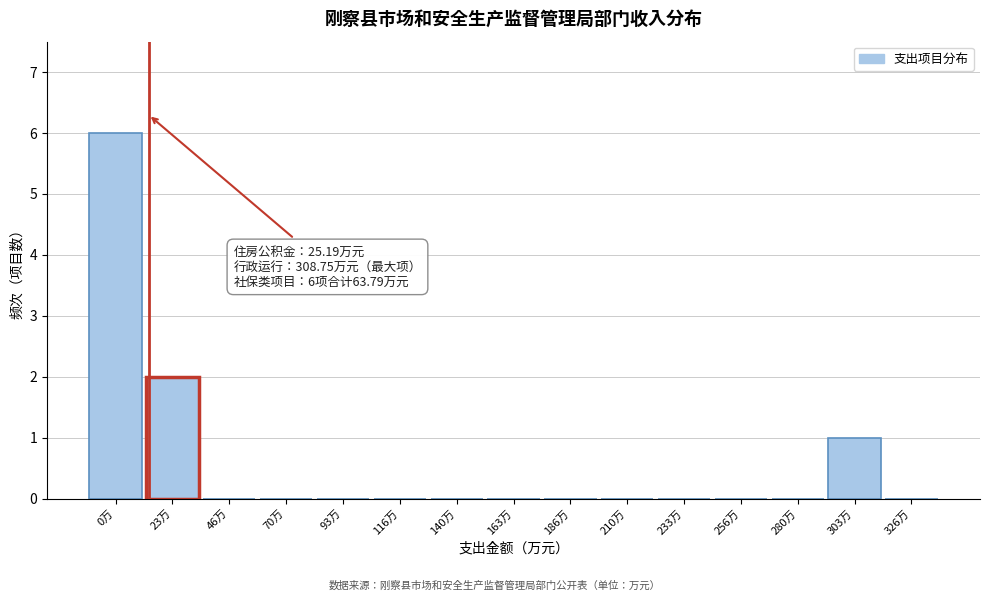

Reading left to right, extract all data points from this chart.

0万=6	23万=2	46万=0	70万=0	93万=0	116万=0	140万=0	163万=0	186万=0	210万=0	233万=0	256万=0	280万=0	303万=1	326万=0